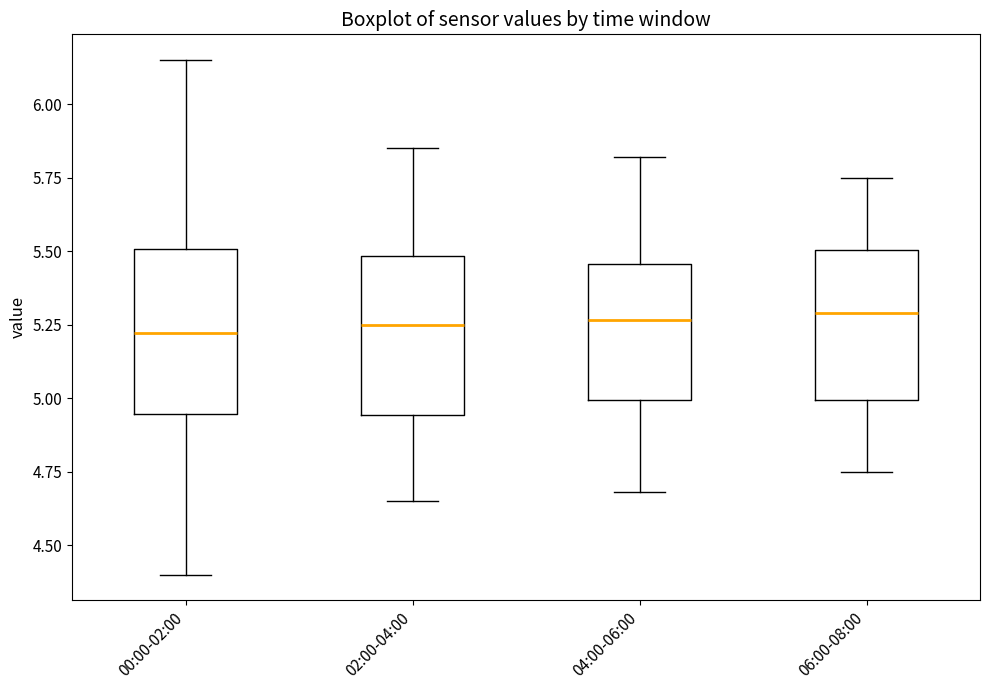

Reading left to right, transcribe this box plot: for each box, give where its median line is, the range the box spans, and where its two whiskers end, as read against the y-axis. The values are not printed on the chart, so give them approximately, as read against the axis.

00:00-02:00: median 5.20, box 4.95 to 5.50, whiskers 4.40 to 6.15
02:00-04:00: median 5.25, box 4.95 to 5.50, whiskers 4.65 to 5.85
04:00-06:00: median 5.25, box 5.00 to 5.45, whiskers 4.70 to 5.80
06:00-08:00: median 5.30, box 5.00 to 5.50, whiskers 4.75 to 5.75